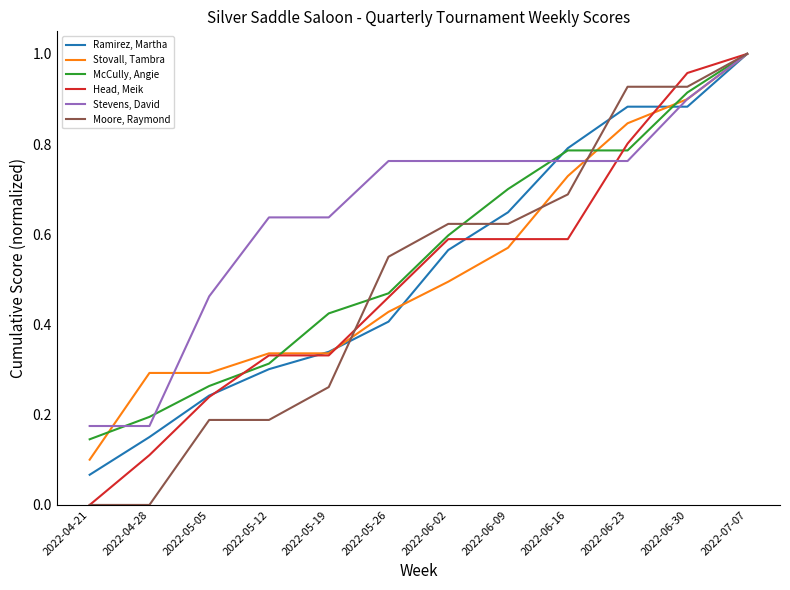

At 2022-06-23, list the series in order from largest to smallest.

Moore, Raymond, Ramirez, Martha, Stovall, Tambra, Head, Meik, McCully, Angie, Stevens, David